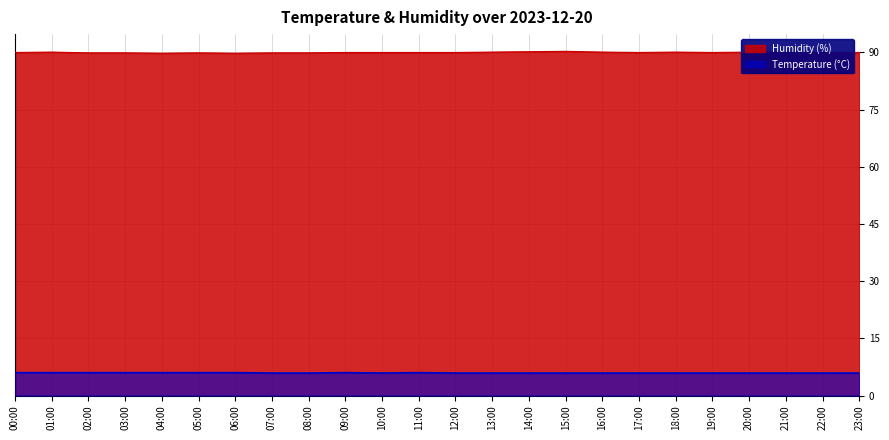

Is it true that temperature equals 2.9 at 03:00?

False